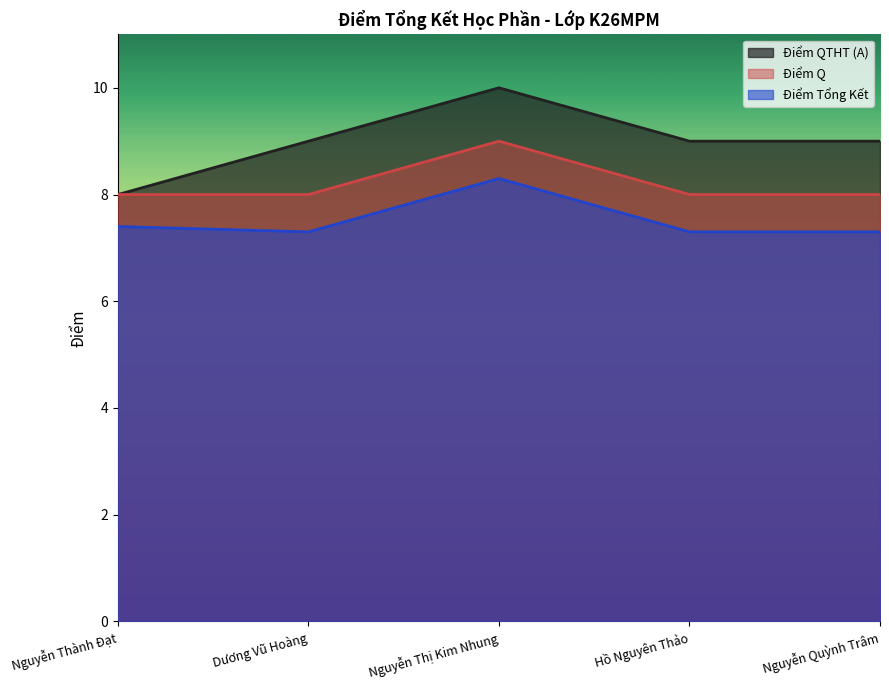

True or false: Điểm QTHT (A) has a value of 10.0 at Nguyễn Thị Kim Nhung.

True